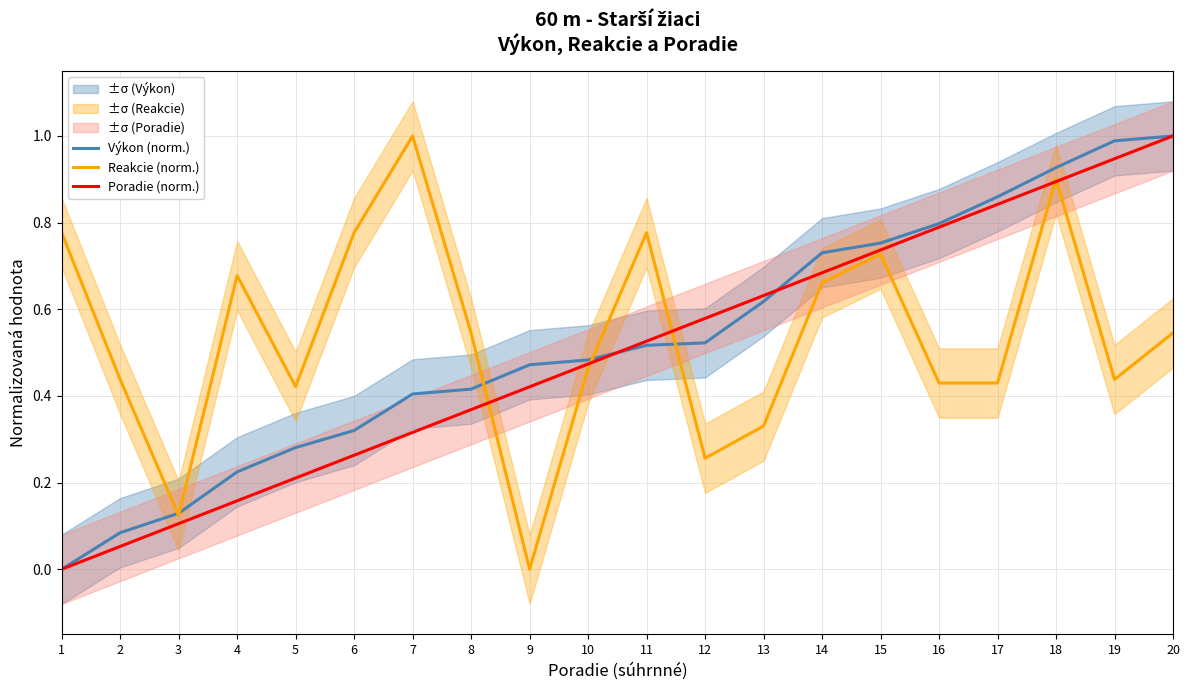

How many positive values does the Výkon (norm.) series have?

19